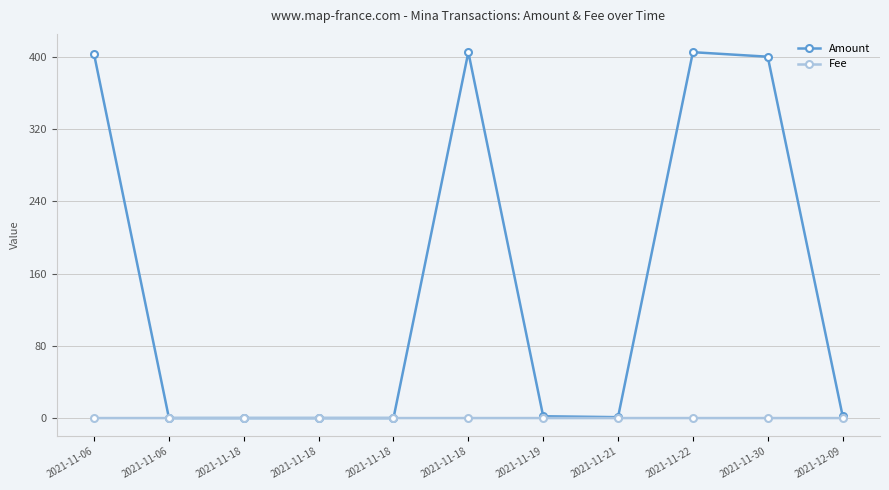

After their last crossing, which series has the higher values: Fee or Amount?

Amount